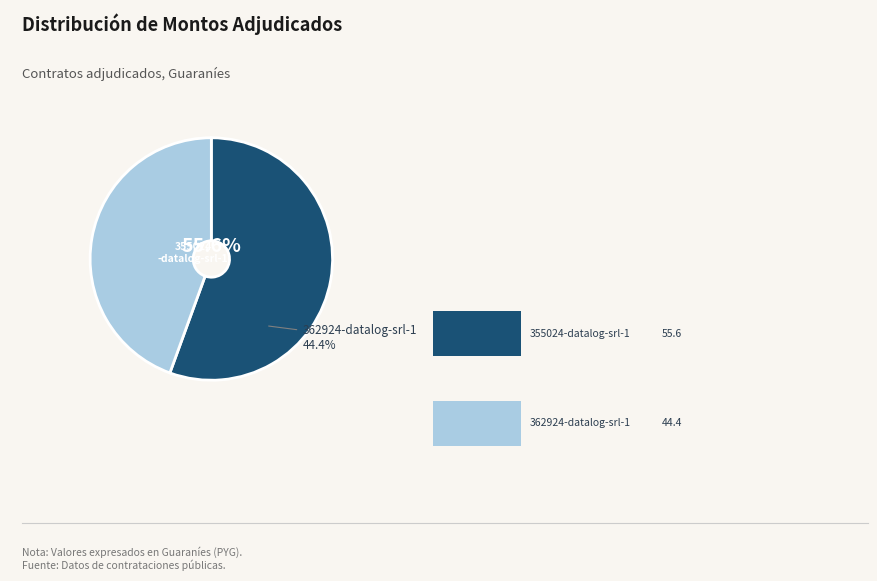

Rank the categories by value from highest to lowest.

355024-datalog-srl-1, 362924-datalog-srl-1